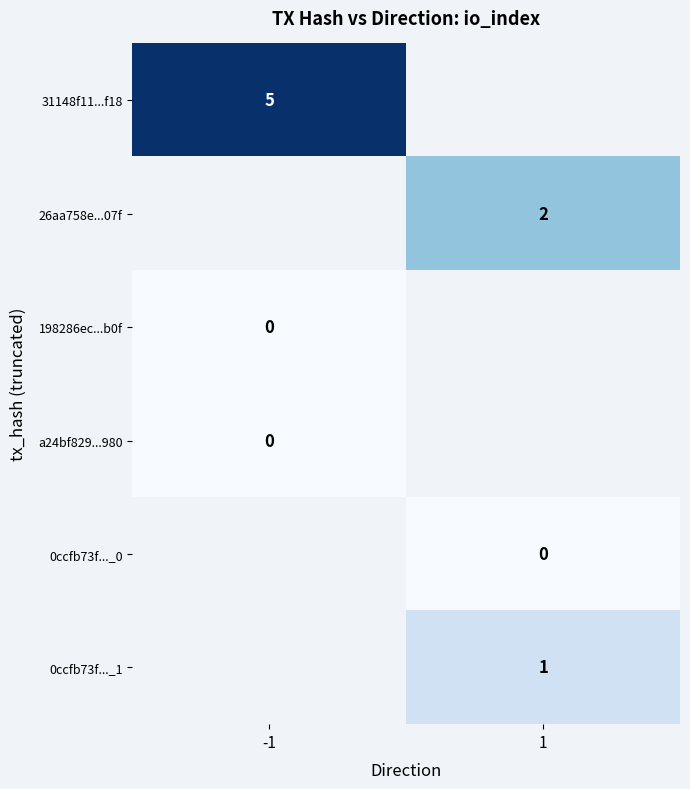

The 26aa758e...07f series shows 1 at 1. True or false?

False